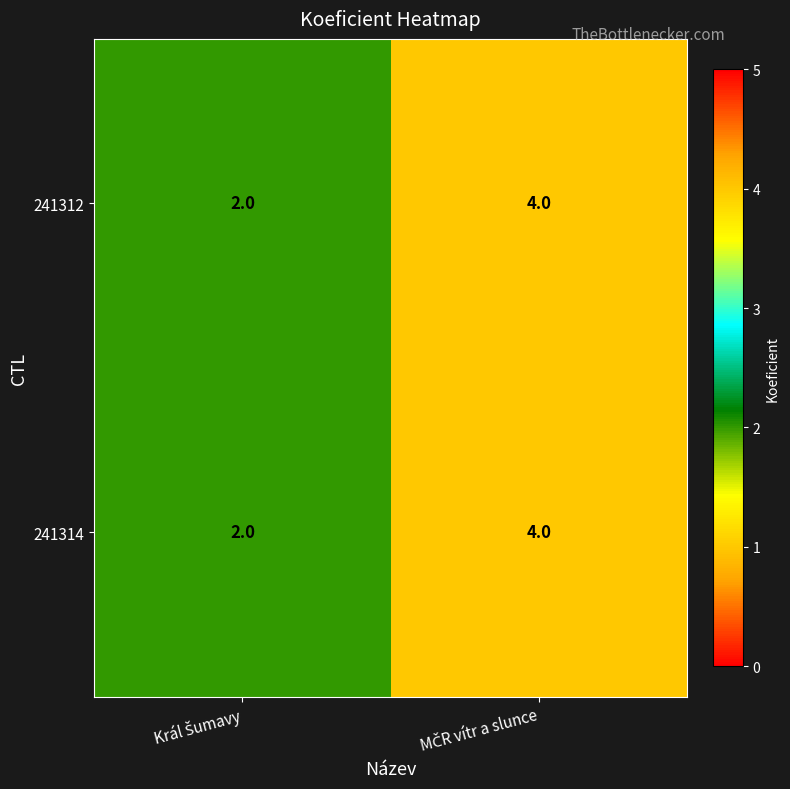

What is the sum of all 241312 values?

6